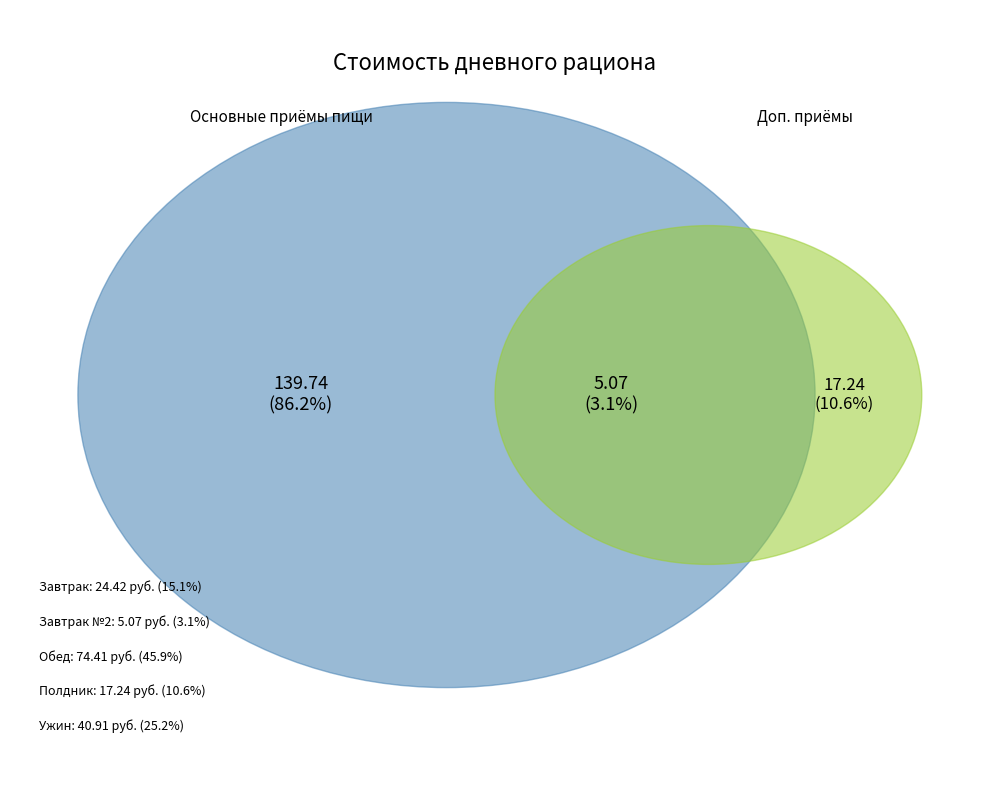

To the nearest percent, what is the average slice percentage?

20%